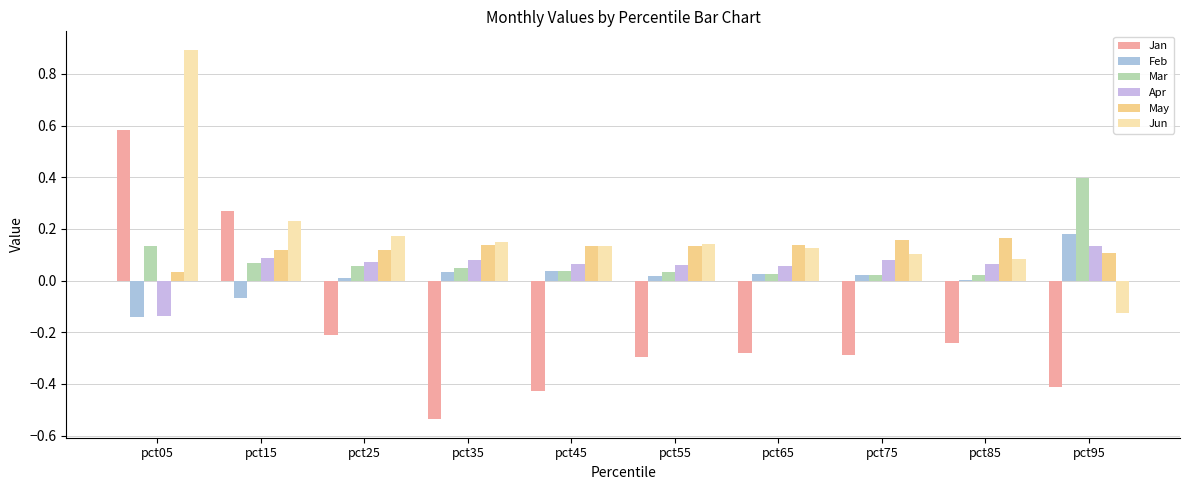

Does the chart contain stacked bars?

No